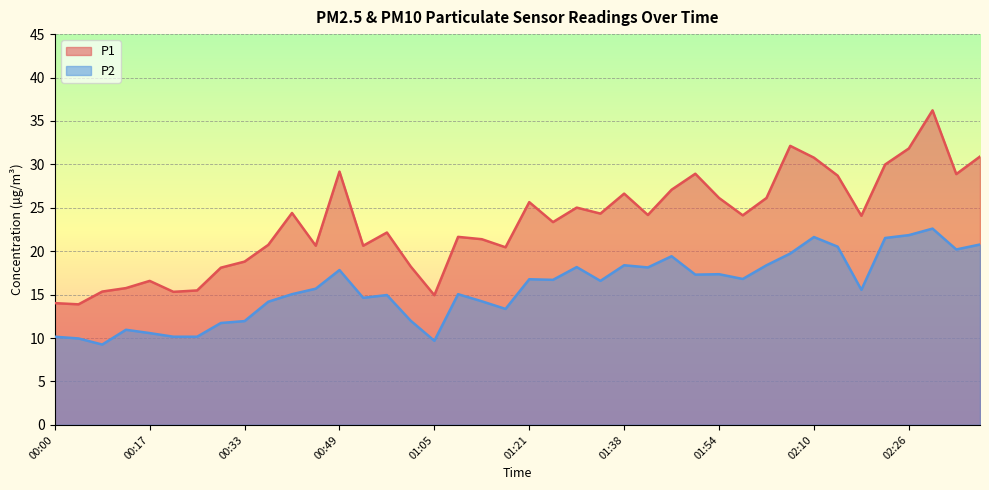

What is the average value of the P2 series?

15.7